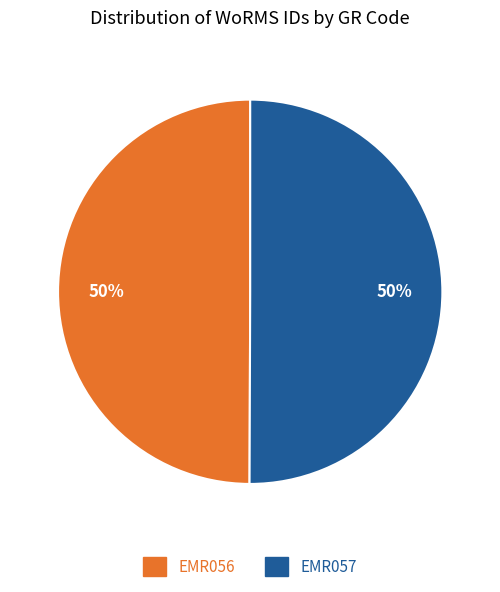

True or false: EMR057 accounts for 50% of the total.

True